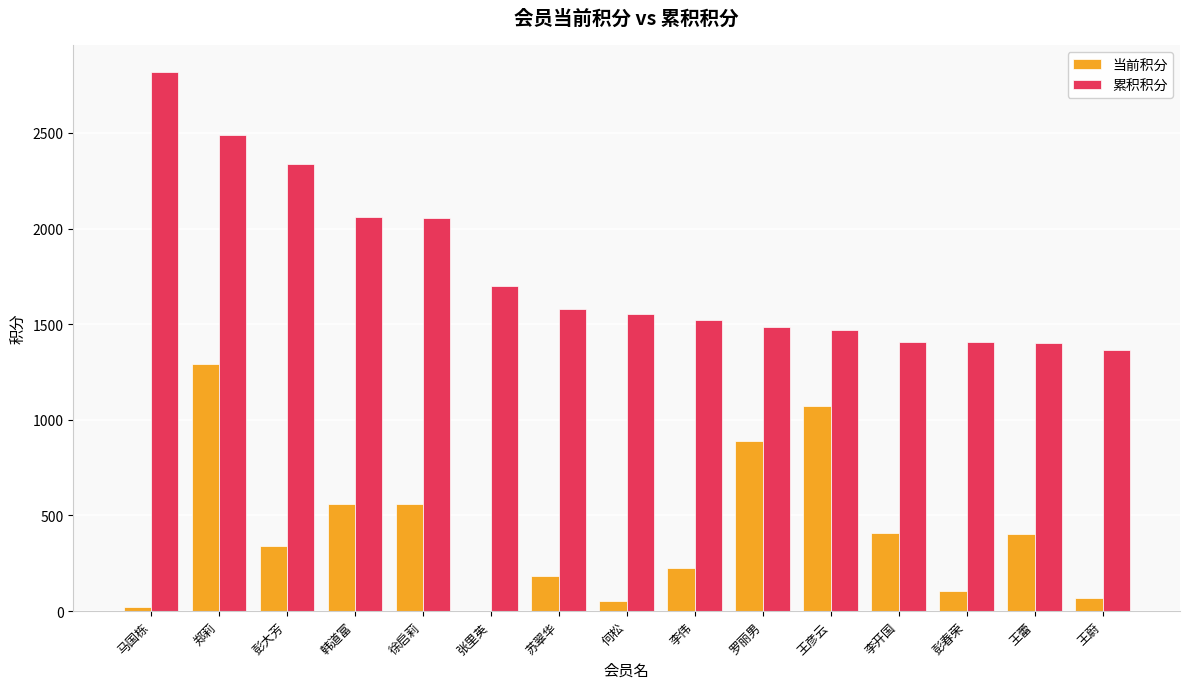

Are the bars grouped side by side (vs. stacked)?

Yes